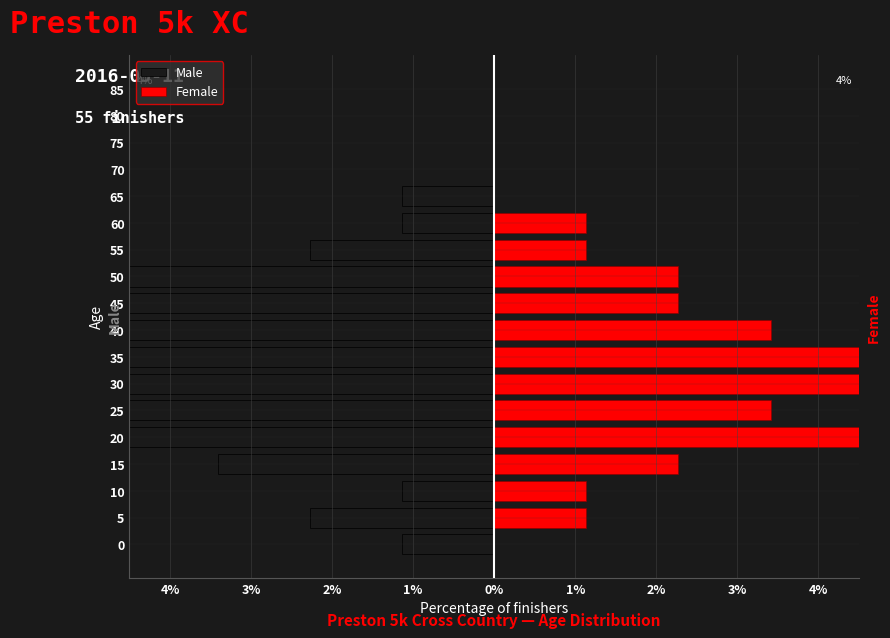

How many data points does each series have?

18